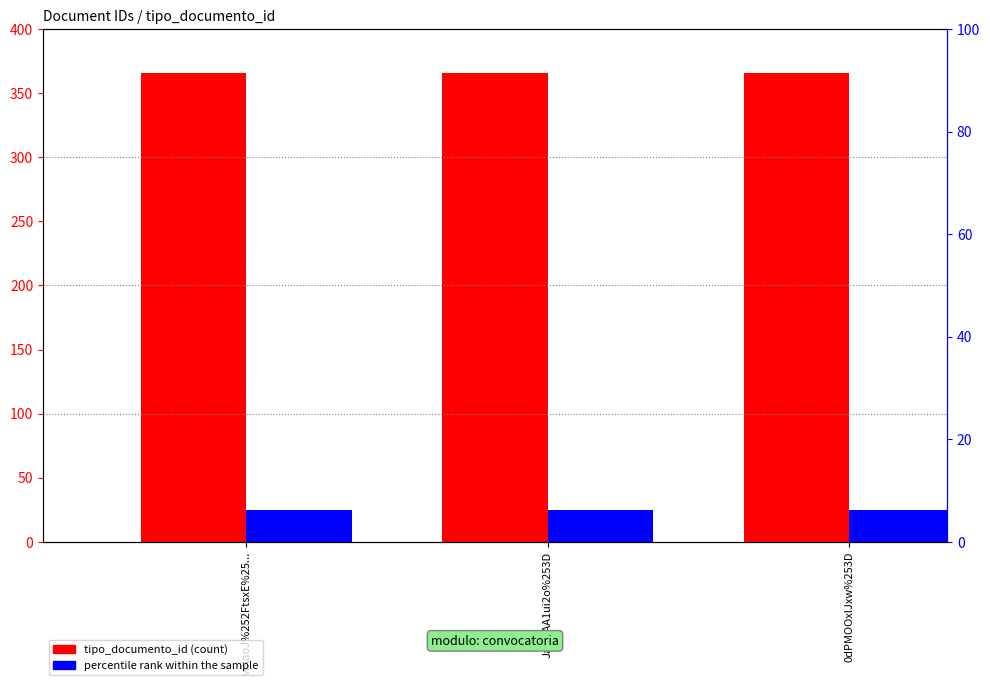

Between 0dPMOOxlJxw%253D and vBlaoJ%252FtsxE%25..., which is larger?

0dPMOOxlJxw%253D